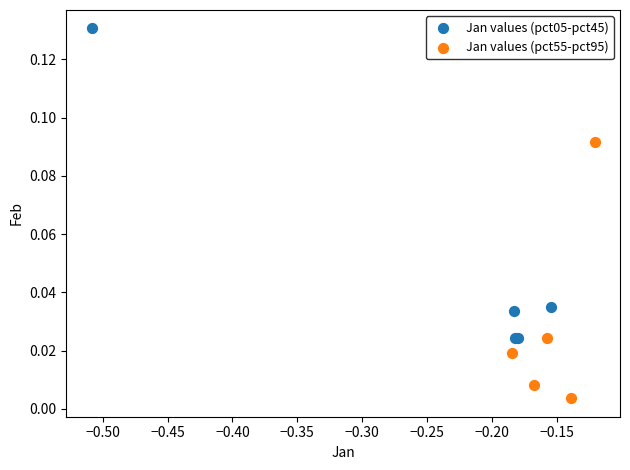

Which series reaches the minimum Y coordinate?

Jan values (pct55-pct95)